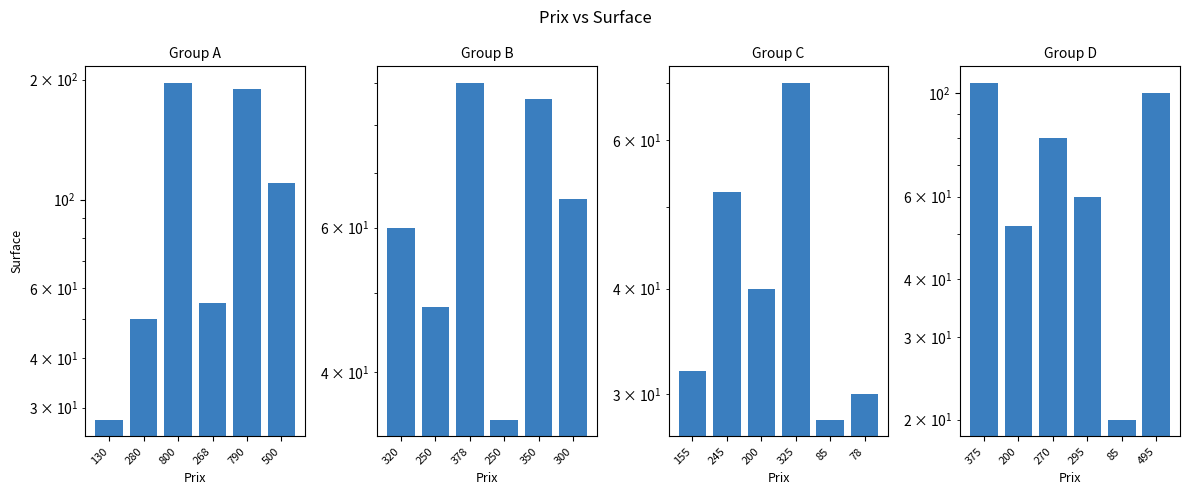

What is the minimum value shown in the chart?

20